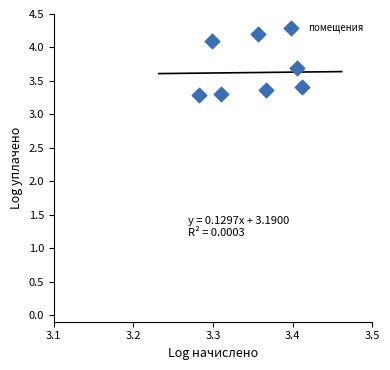

What is the range of Y values (max minus min)?

0.9